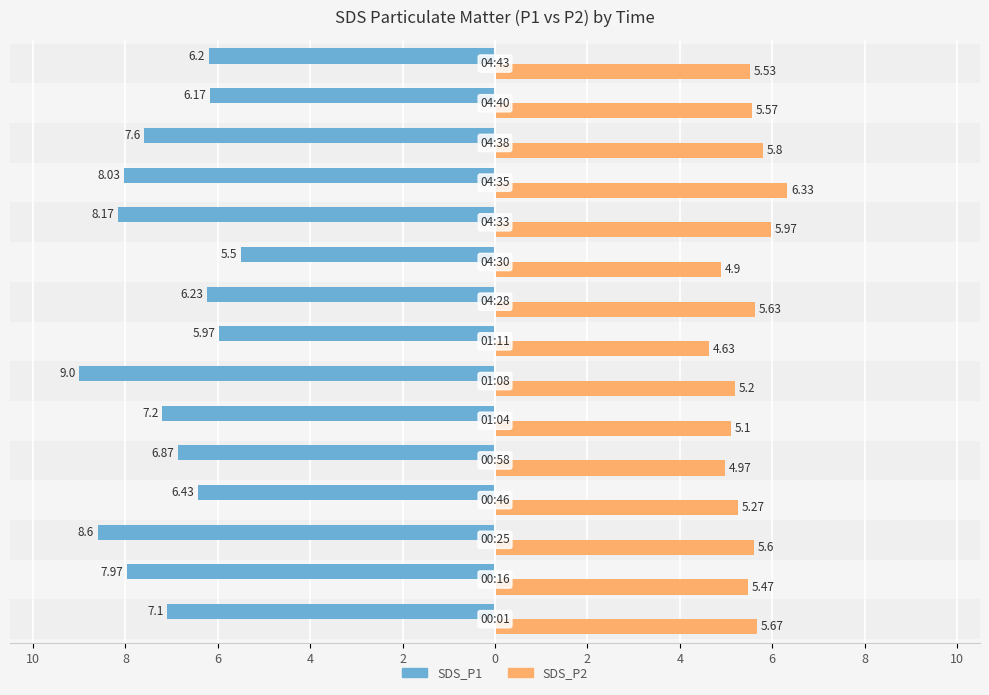

Which series has the widest spread of values?

SDS_P1